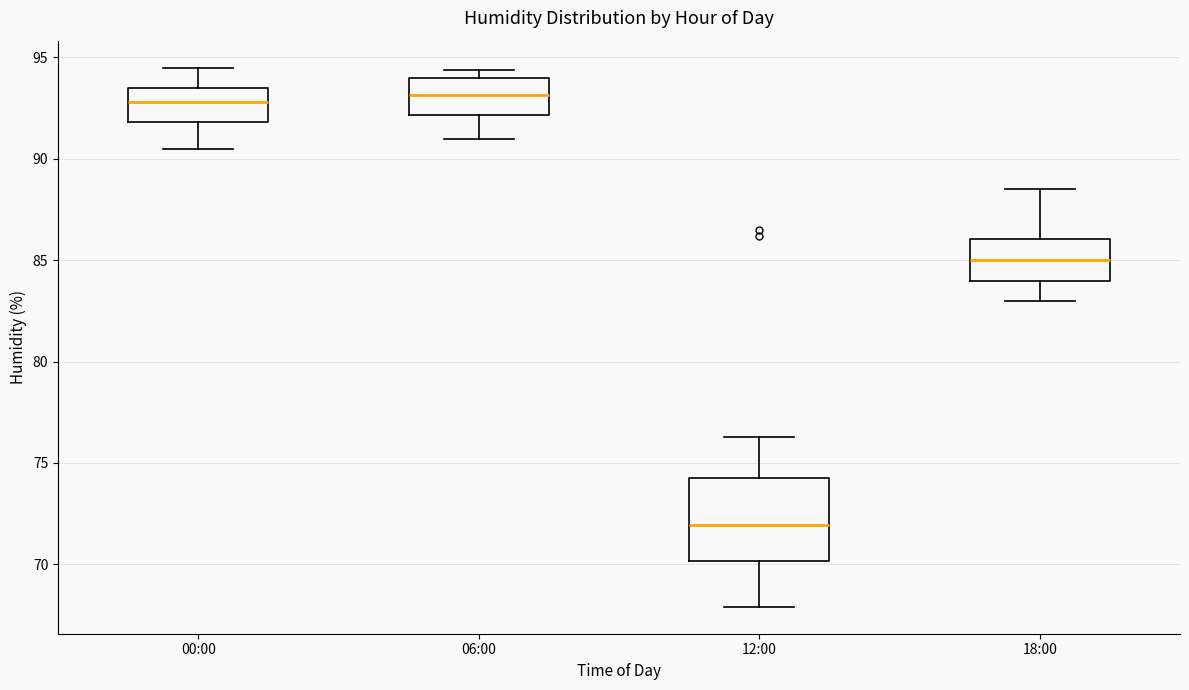

Reading left to right, transcribe this box plot: for each box, give where its median line is, the range the box spans, and where its two whiskers end, as read against the y-axis. The values are not printed on the chart, so give them approximately, as read against the axis.

00:00: median 93.0, box 92.0 to 93.5, whiskers 90.5 to 94.5
06:00: median 93.0, box 92.0 to 94.0, whiskers 91.0 to 94.5
12:00: median 72.0, box 70.0 to 74.5, whiskers 68.0 to 76.5
18:00: median 85.0, box 84.0 to 86.0, whiskers 83.0 to 88.5